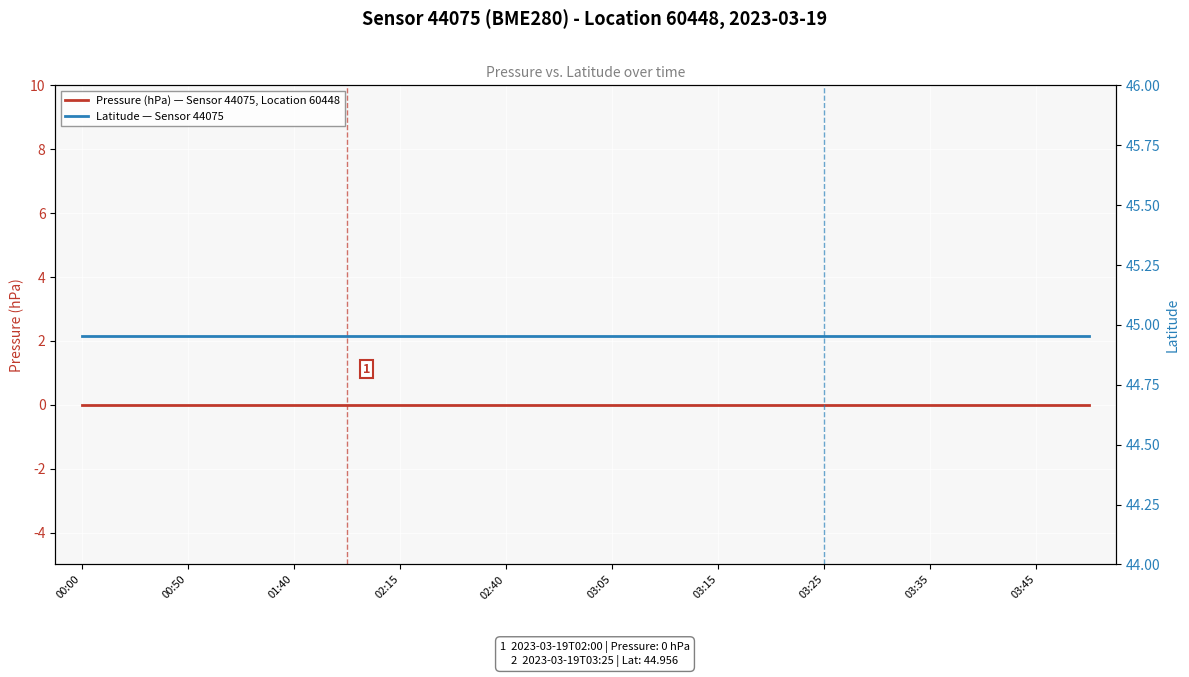

Count the number of data series in this chart.

2